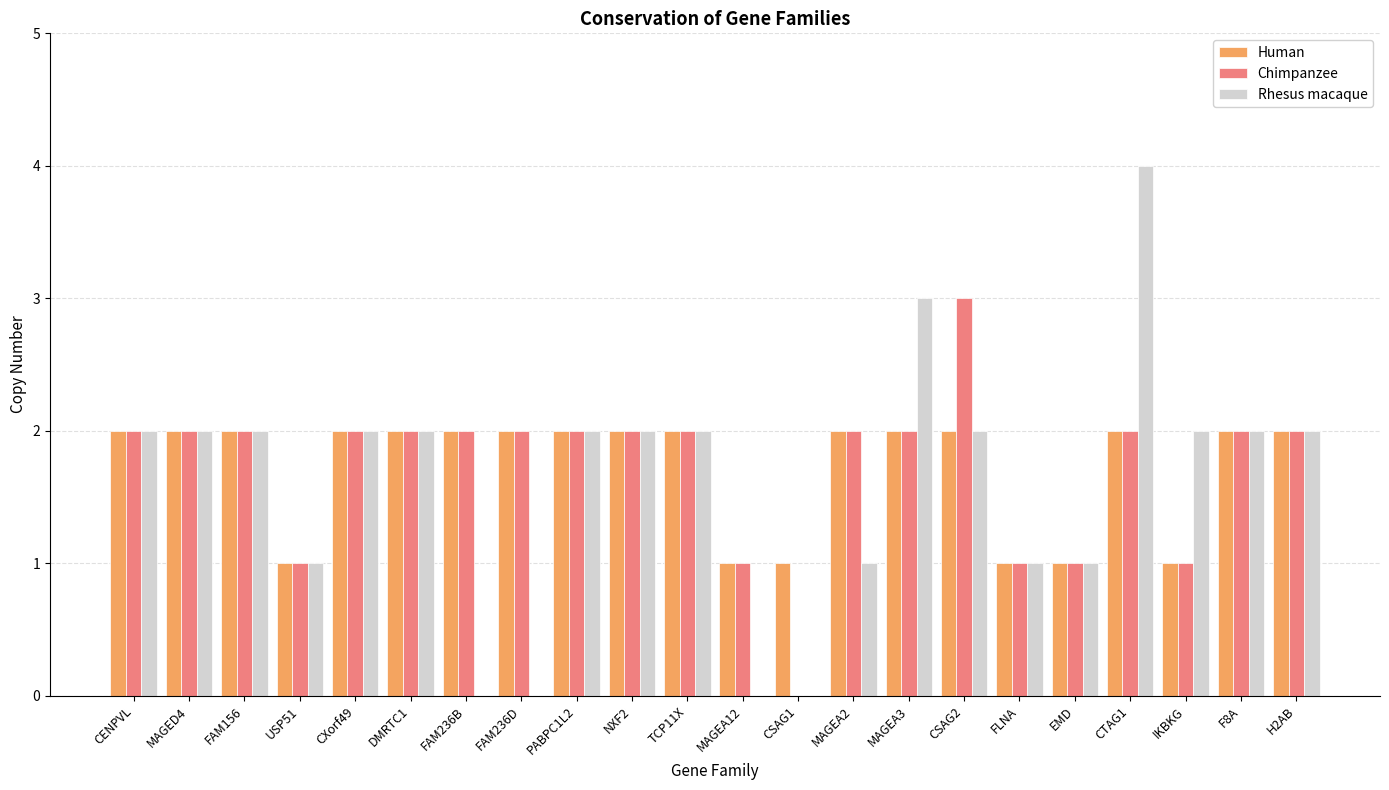

How many groups of bars are there?

22